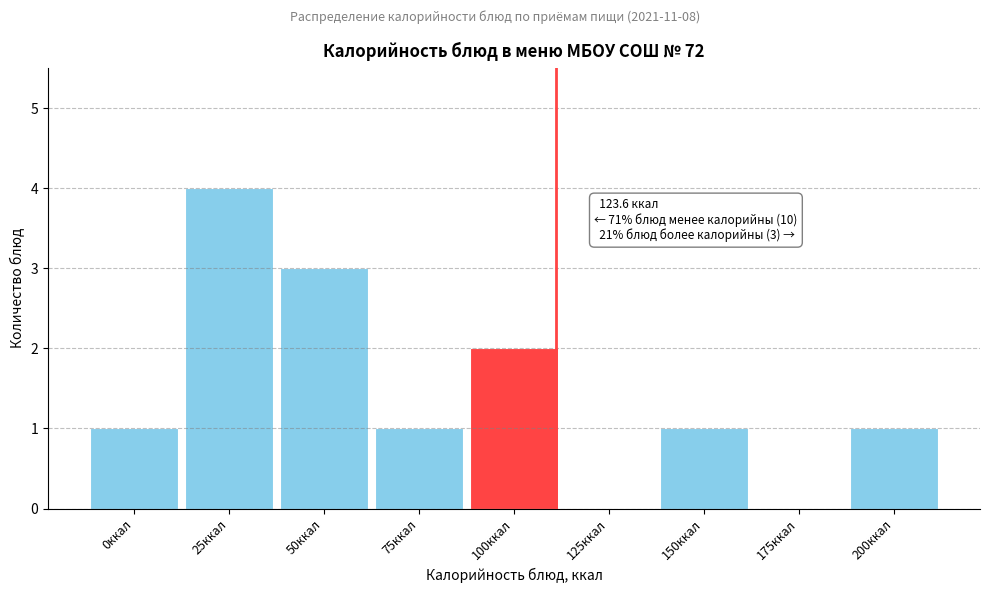

Reading left to right, list all the values displayed in this chart.

0ккал=1	25ккал=4	50ккал=3	75ккал=1	100ккал=2	125ккал=0	150ккал=1	175ккал=0	200ккал=1